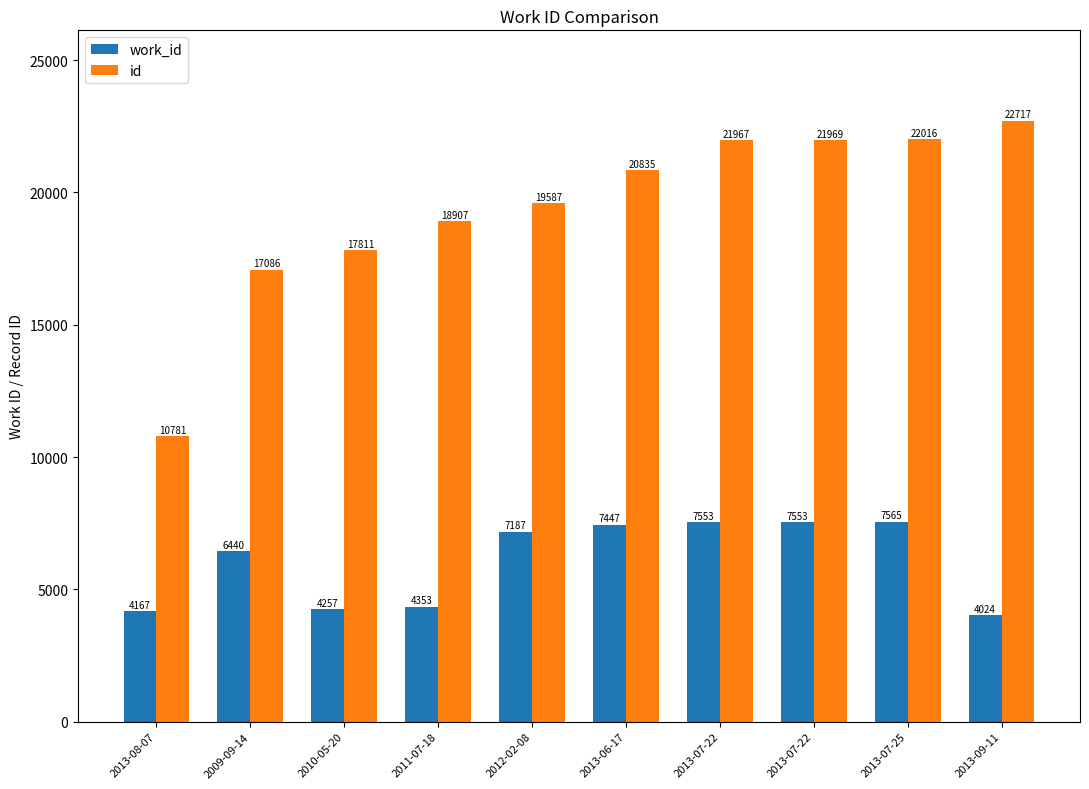

Which category has the lowest value in the work_id series?

2013-09-11